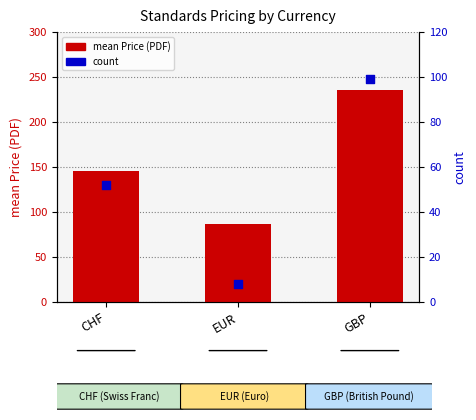

What is the total value across all series at GBP?

334.6